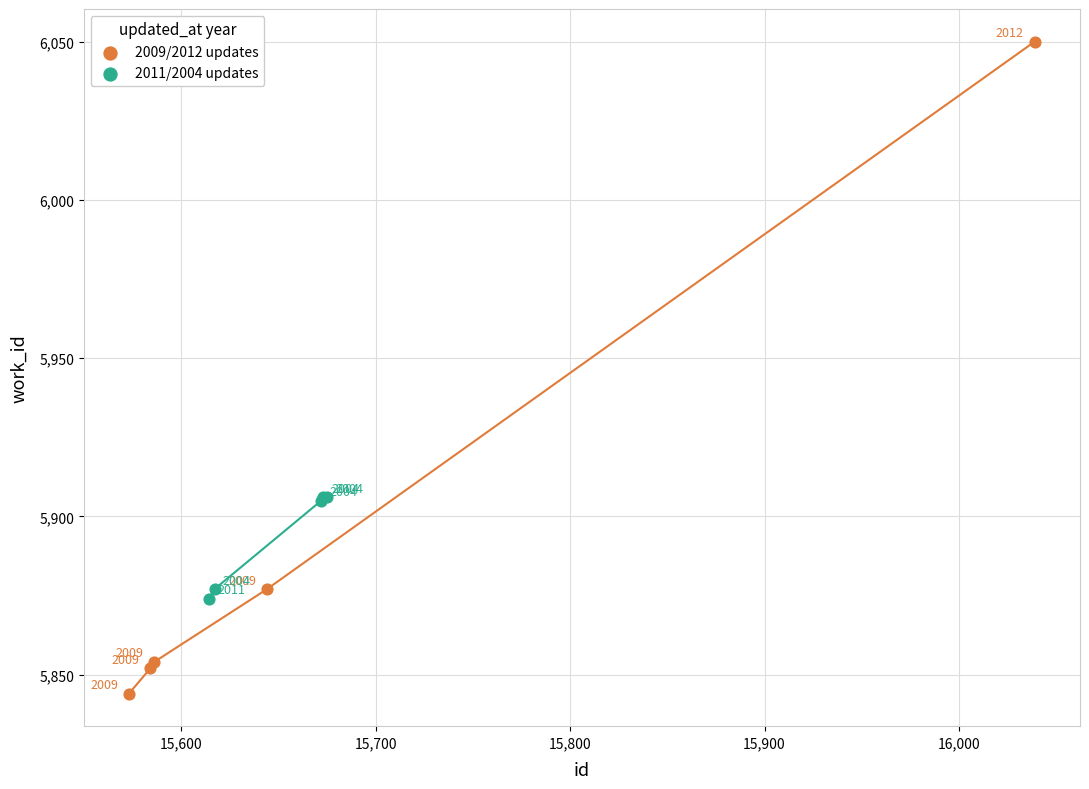

Which series reaches the maximum Y coordinate?

2009/2012 updates